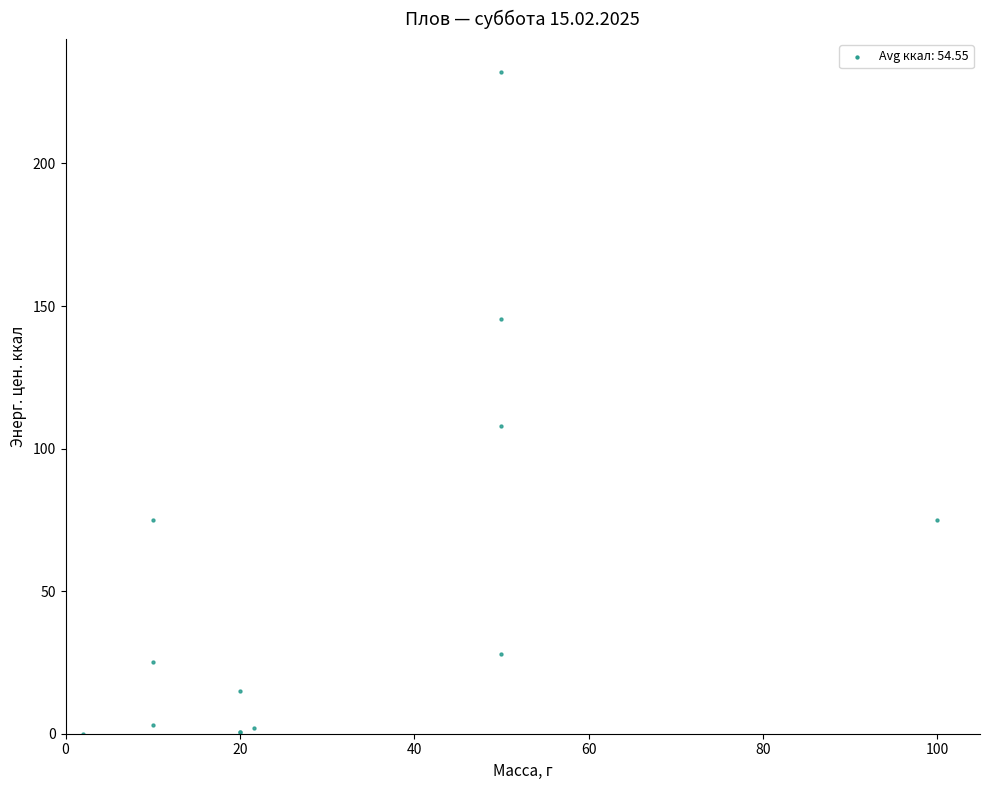

What Y value in the scatter plot is closest to 116?

108.0